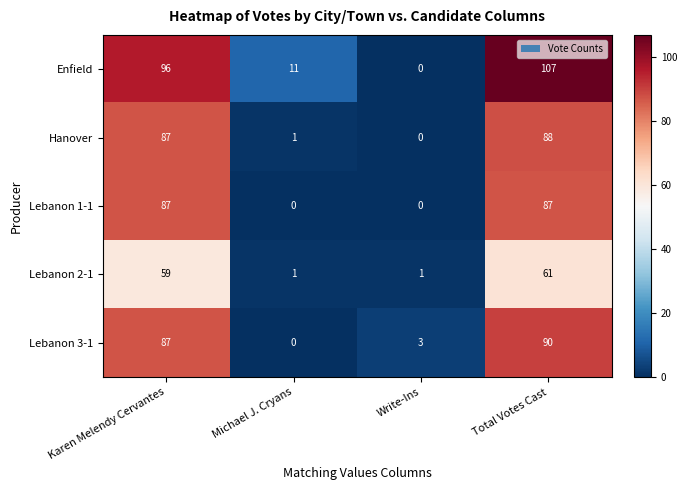

At which category is the sum across all series the highest?

Total Votes Cast